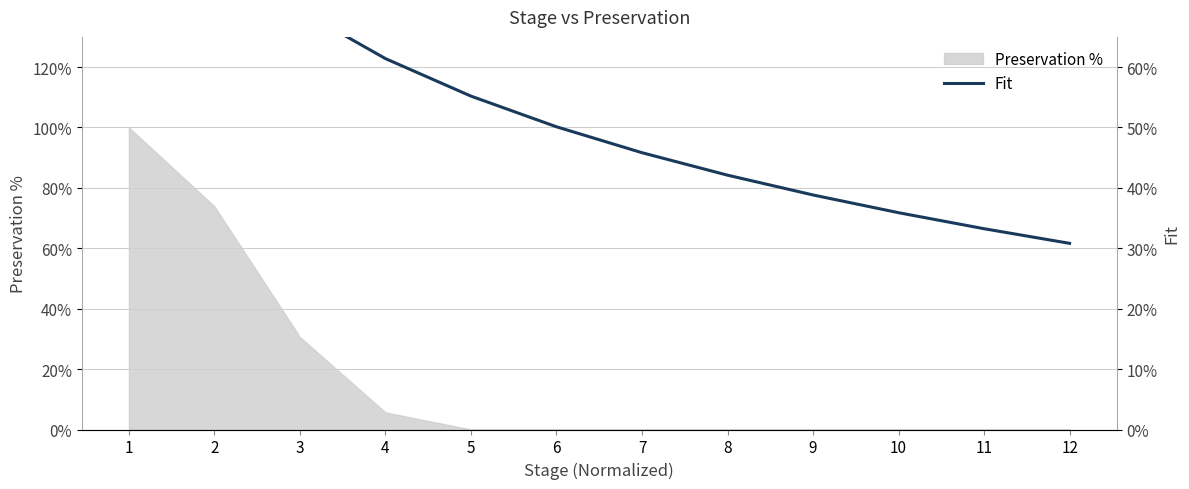

How many lines are shown in the chart?

1